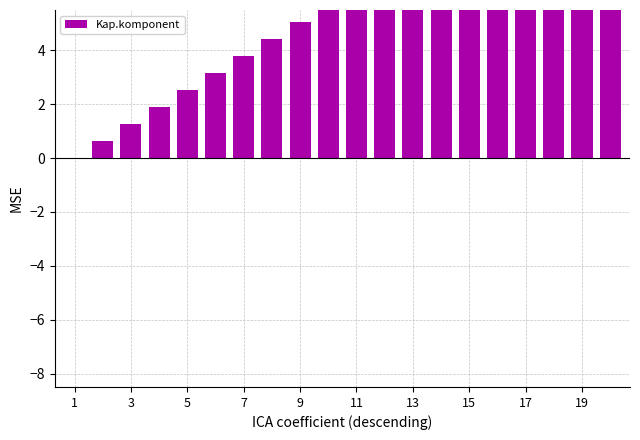

Which category has the highest value across all series?

19